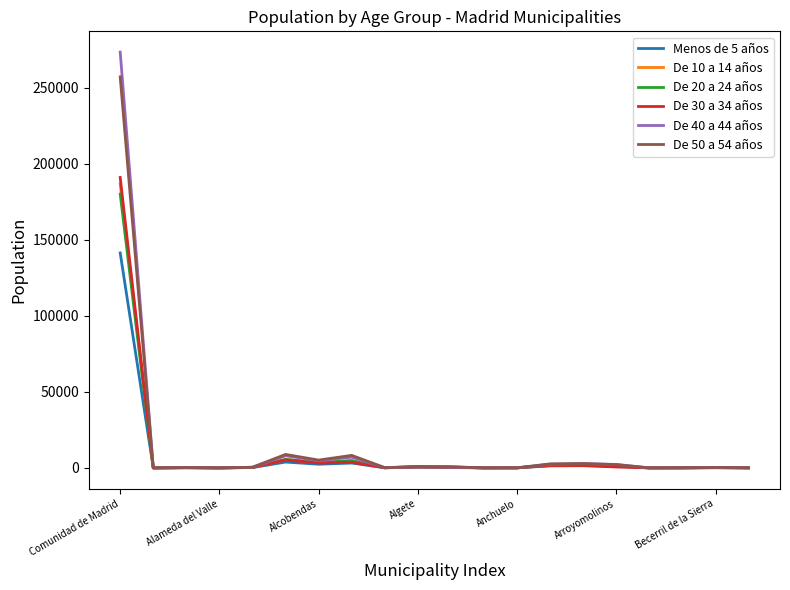

At how many categories does at least one series exceed 181854?

1